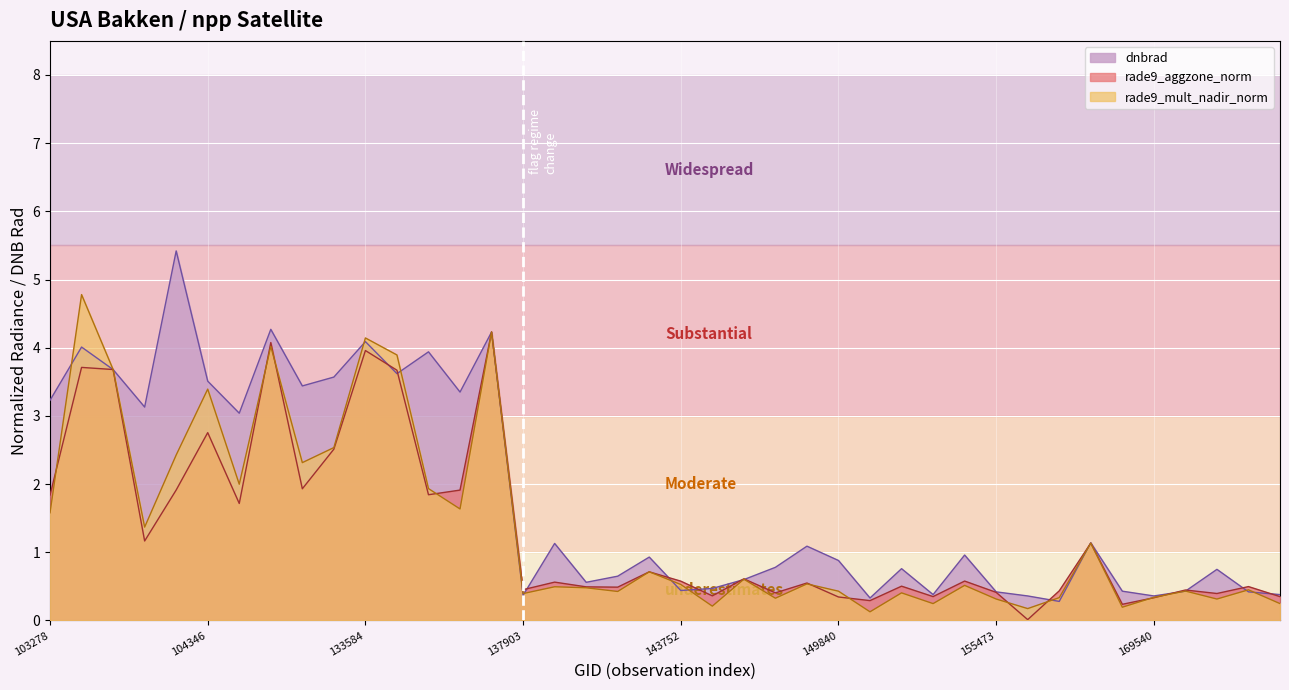

At 103278, list the series in order from smallest to largest.

rade9_mult_nadir_norm, rade9_aggzone_norm, dnbrad